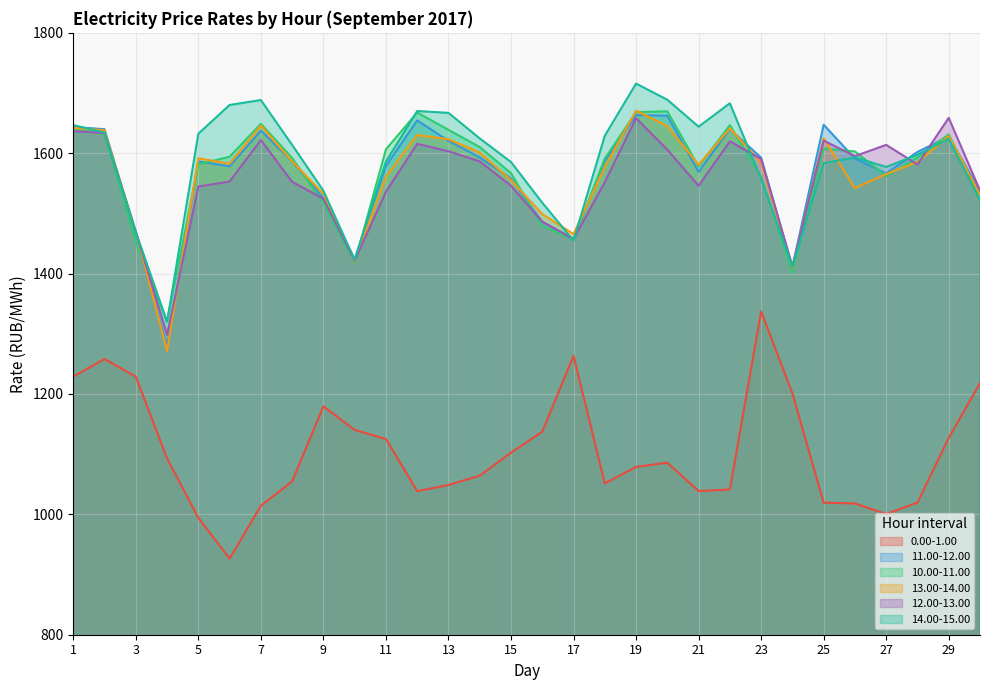

Between 2 and 13, which series saw the biggest shift?

0.00-1.00